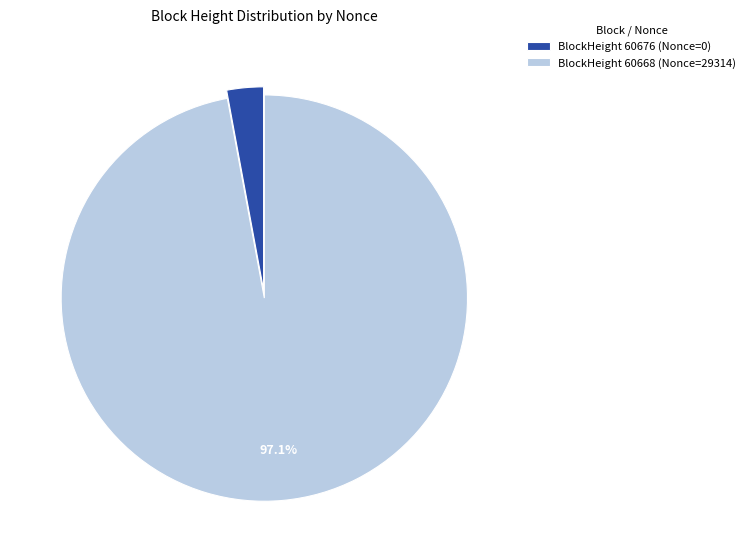

Which category has the smallest portion of the pie?

BlockHeight 60676 (Nonce=0)